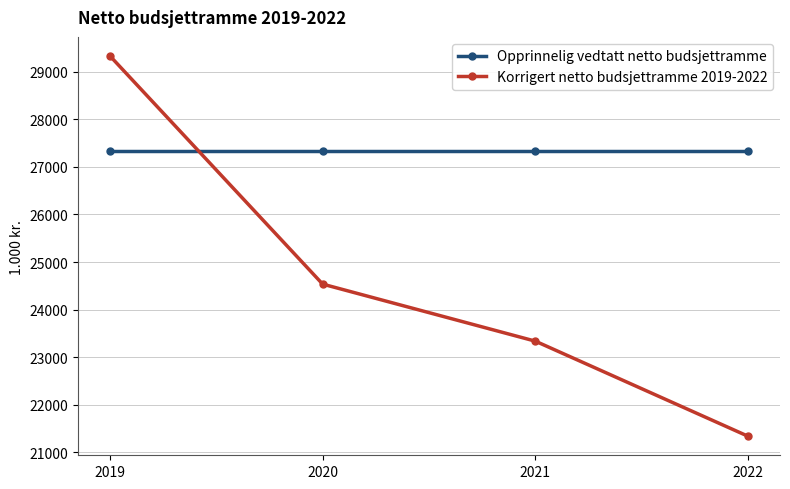

Reading left to right, list all the values displayed in this chart.

Opprinnelig vedtatt netto budsjettramme: 27335	27335	27335	27335
Korrigert netto budsjettramme 2019-2022: 29335	24535	23335	21335